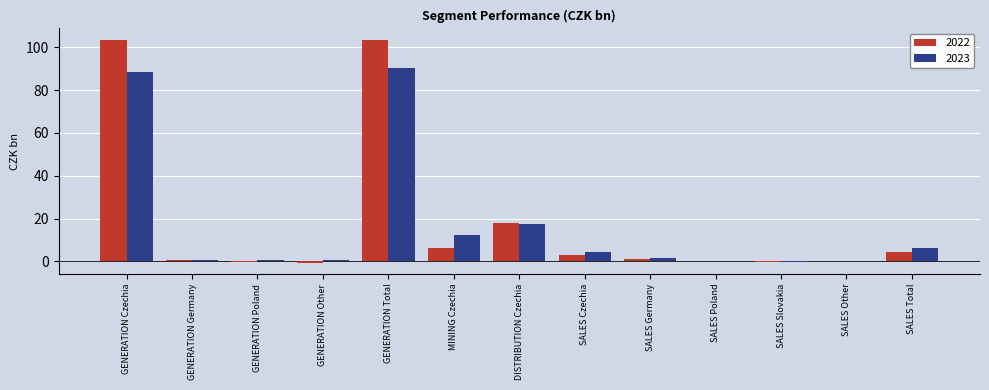

What is the total value across all series at GENERATION Total?

193.9